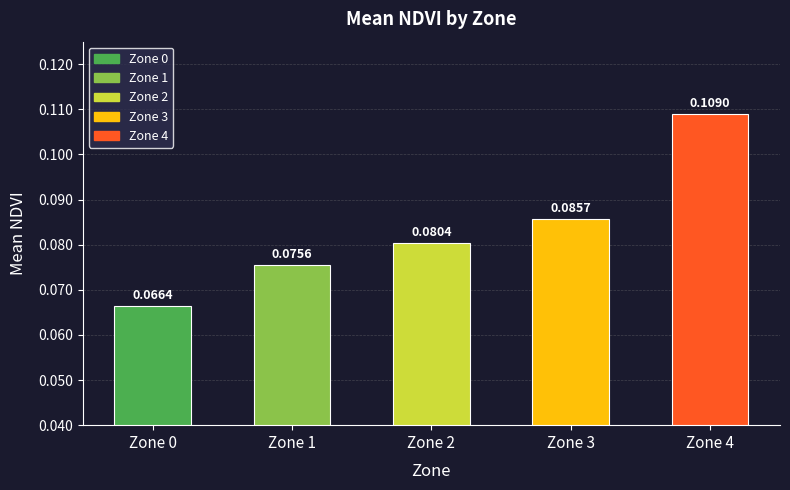

Rank the categories by value from highest to lowest.

Zone 4, Zone 3, Zone 2, Zone 1, Zone 0